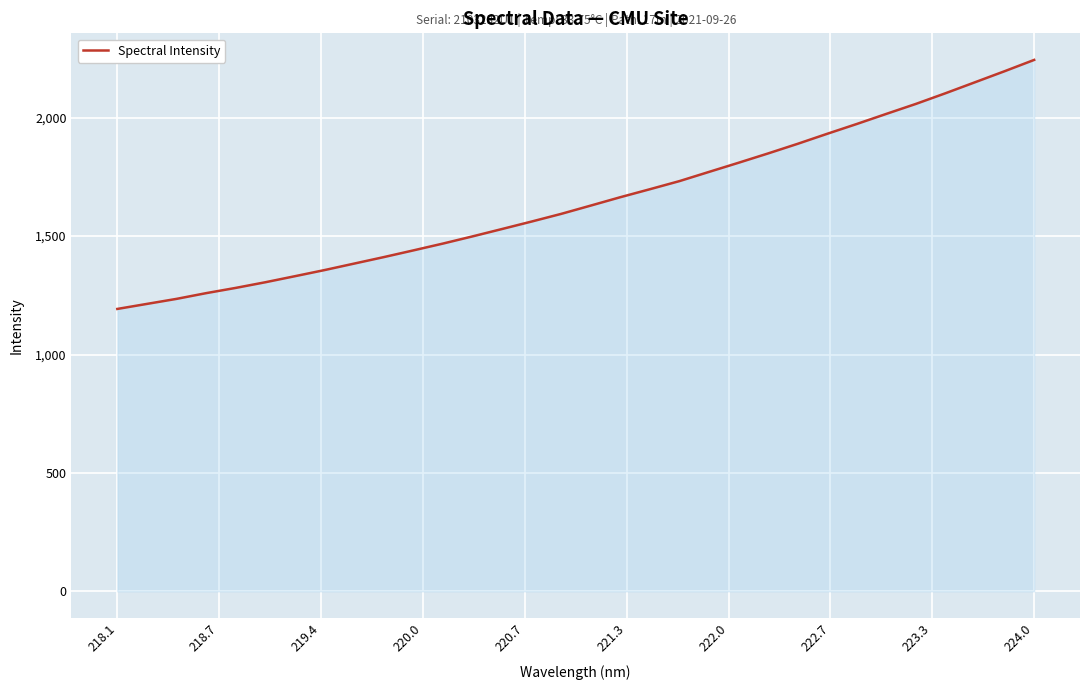

What is the greatest value displayed?

2244.2